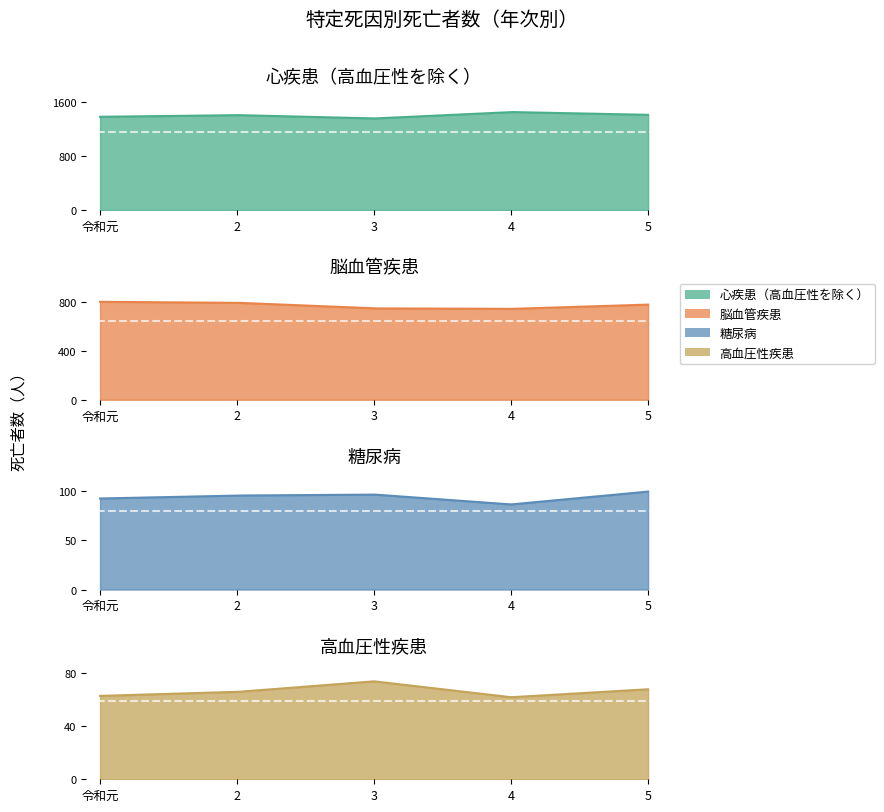

Reading left to right, extract all data points from this chart.

心疾患（高血圧性を除く）: 令和元=1376	2=1401	3=1351	4=1446	5=1405
脳血管疾患: 令和元=803	2=795	3=749	4=745	5=780
糖尿病: 令和元=92	2=95	3=96	4=86	5=99
高血圧性疾患: 令和元=63	2=66	3=74	4=62	5=68